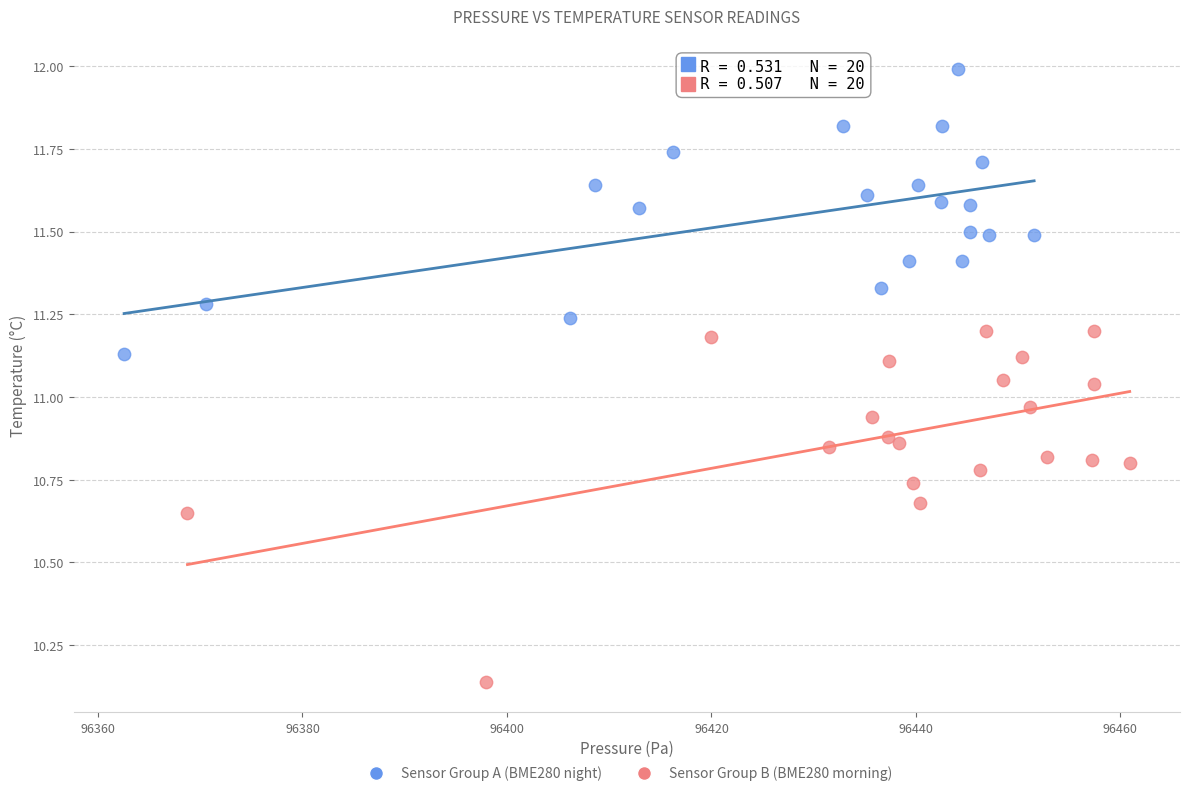

What are all the series names shown in the legend?

Sensor Group A (BME280 night), Sensor Group B (BME280 morning)